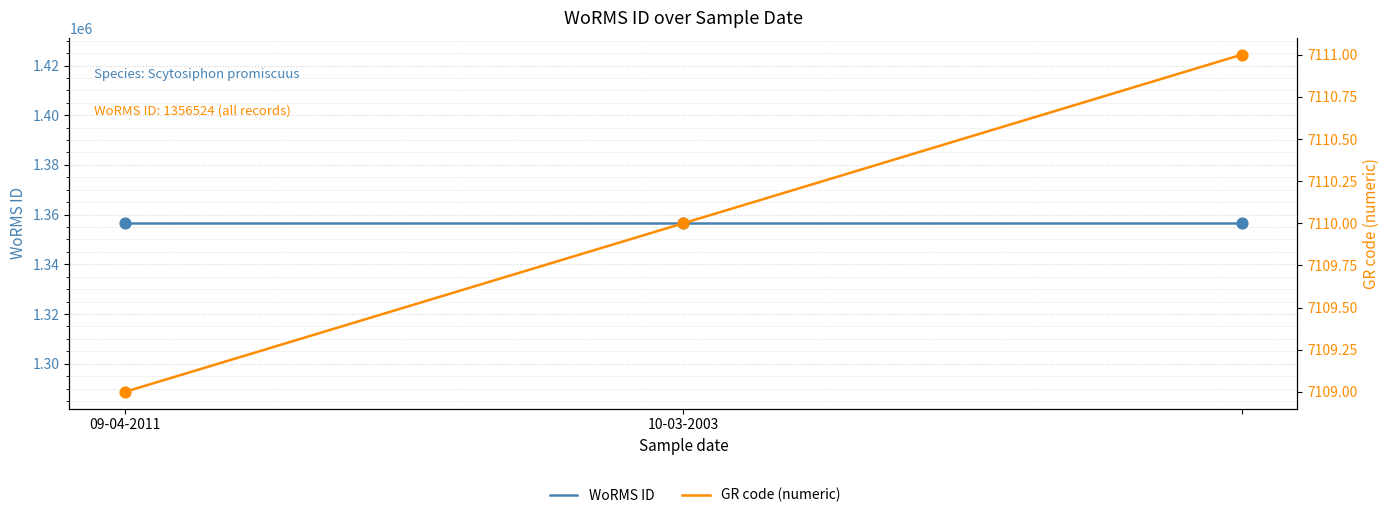

What are all the series names shown in the legend?

WoRMS ID, GR code (numeric)